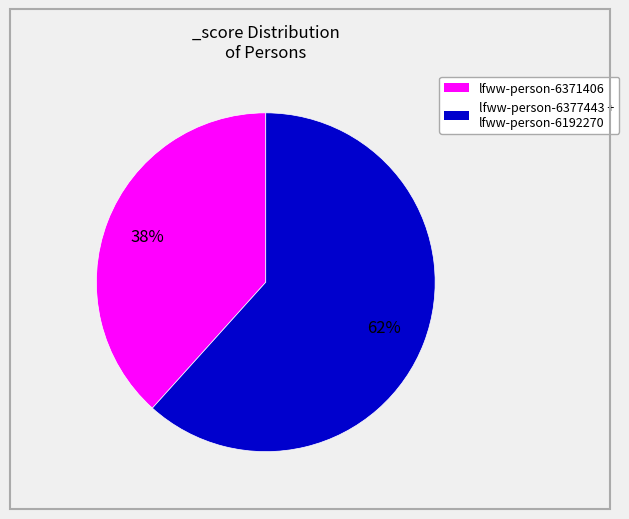

How many slices are in this pie chart?

2